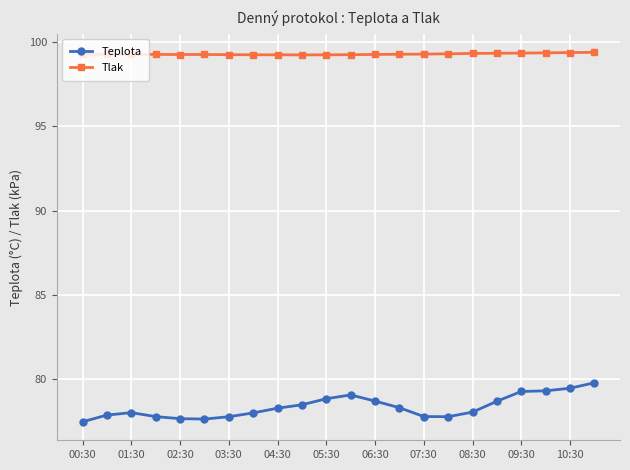

What is the value of the Tlak point at the 9th from the left?

99.2